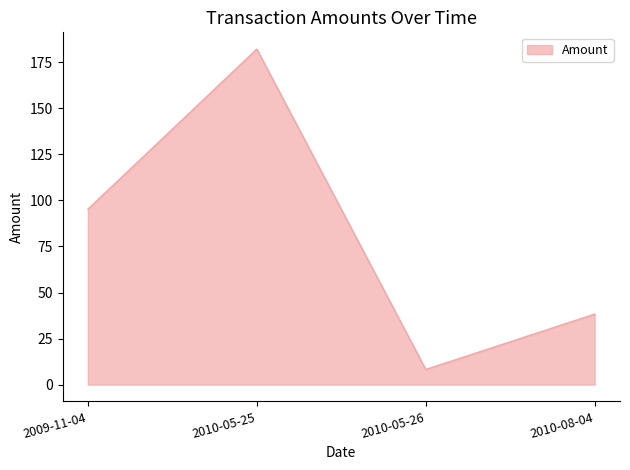

The chart shows a value of 8.2 at 2010-05-26. True or false?

True